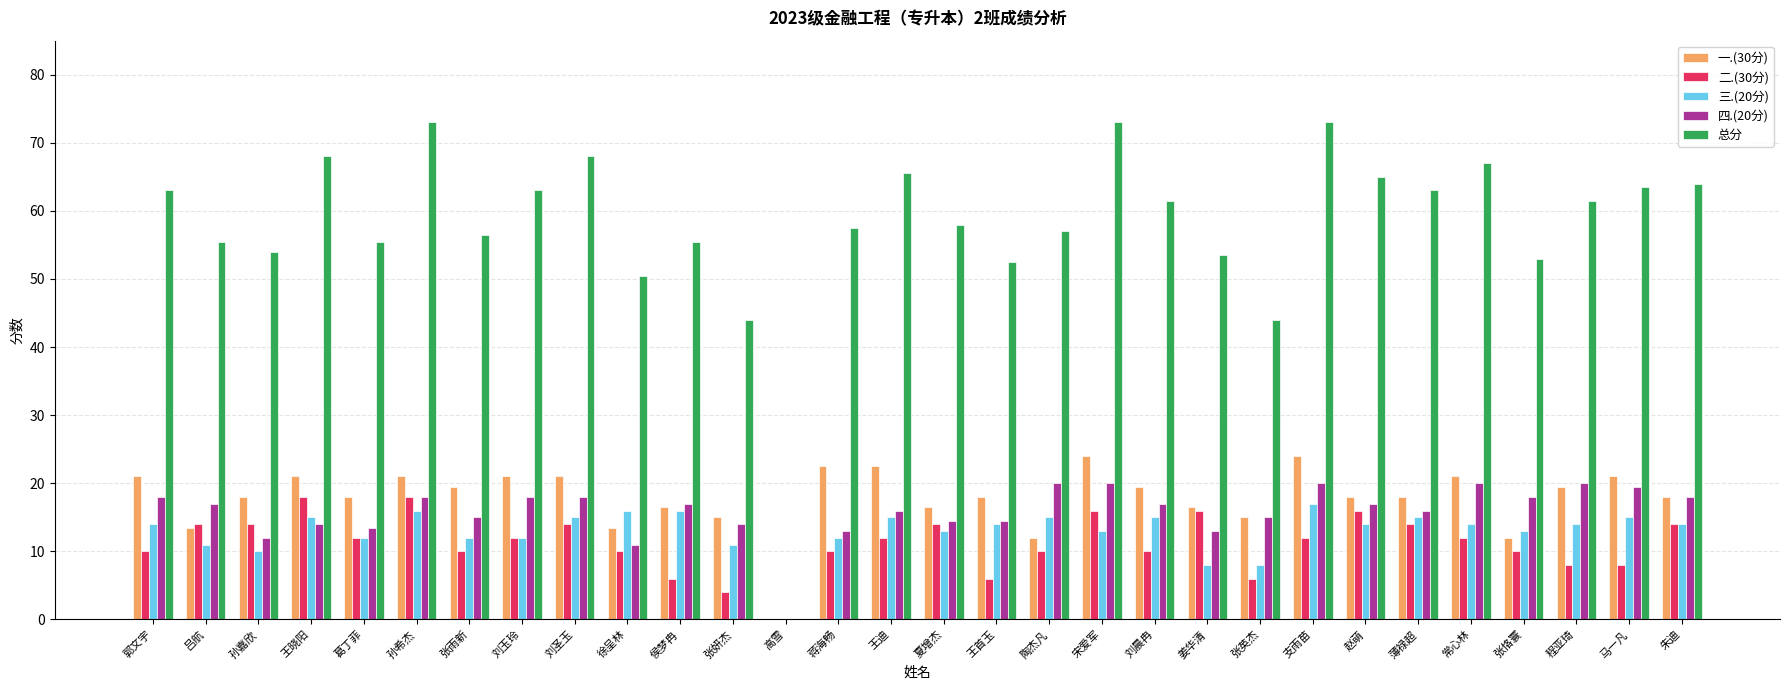

Is the value of 一.(30分) at 王迪 greater than the value of 总分 at 刘晨冉?

No